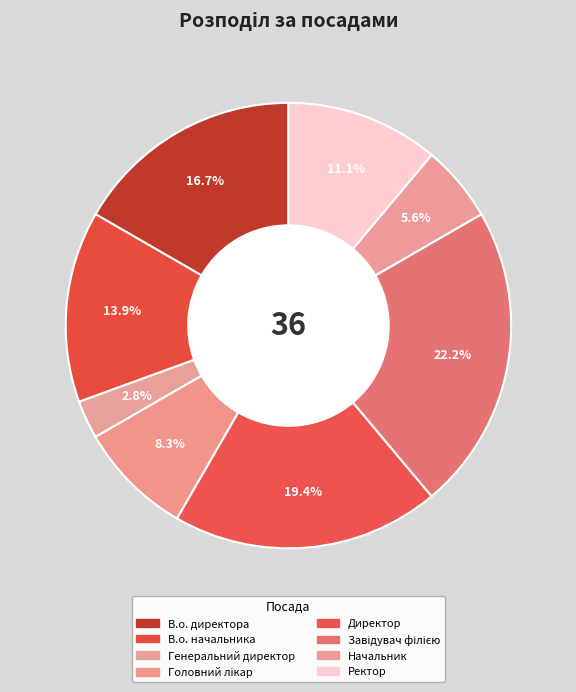

Between Начальник and Головний лікар, which is larger?

Головний лікар